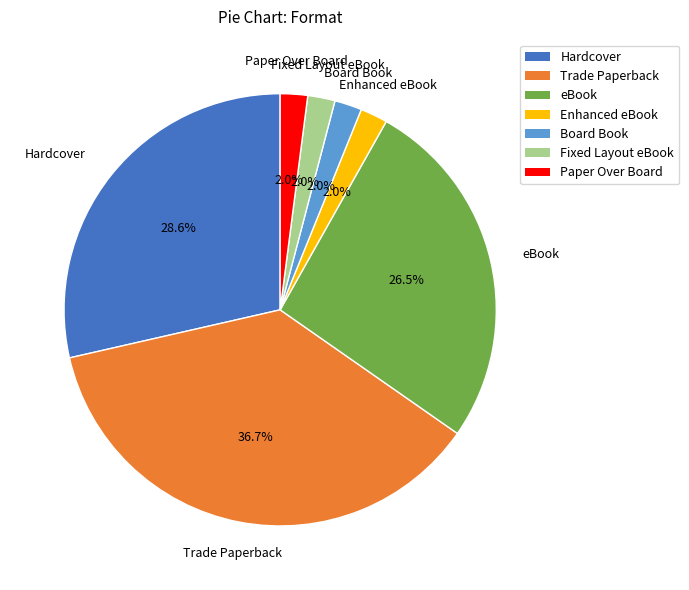

Which slice is the largest?

Trade Paperback